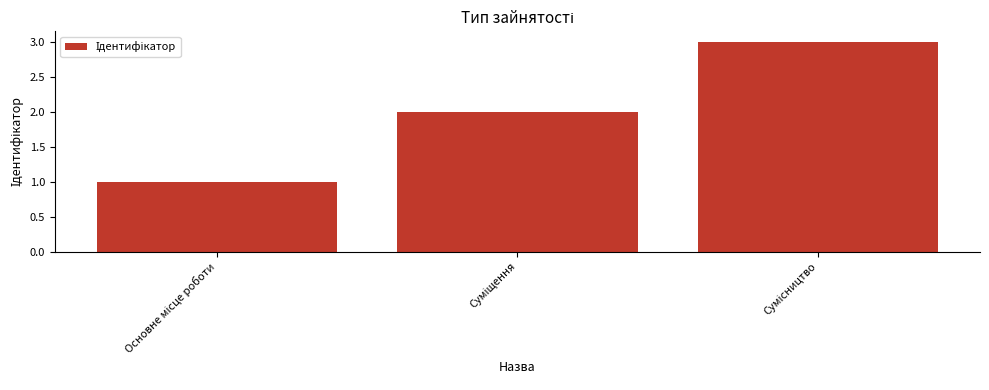

What is the greatest value displayed?

3